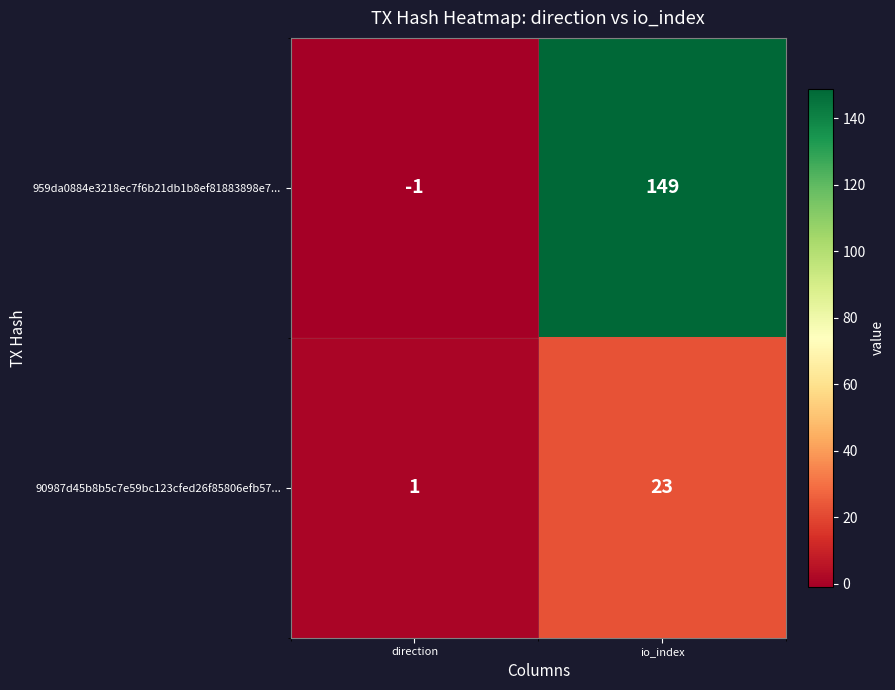

Which series has the largest range (max minus min)?

959da0884e3218ec7f6b21db1b8ef81883898e7...